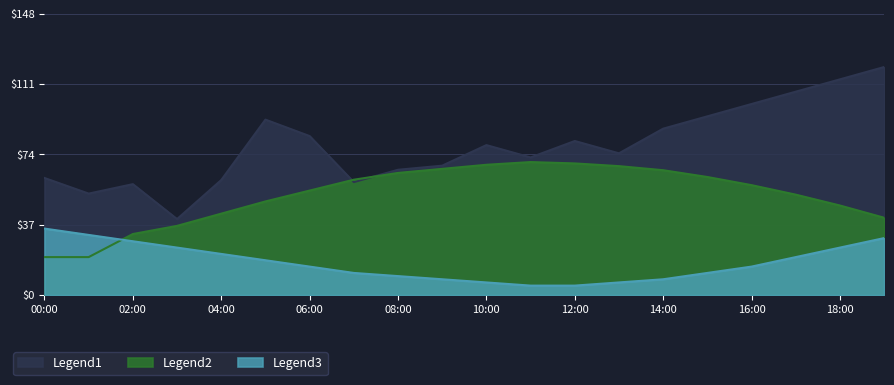

What is the average value of the Humidity series?

52.5